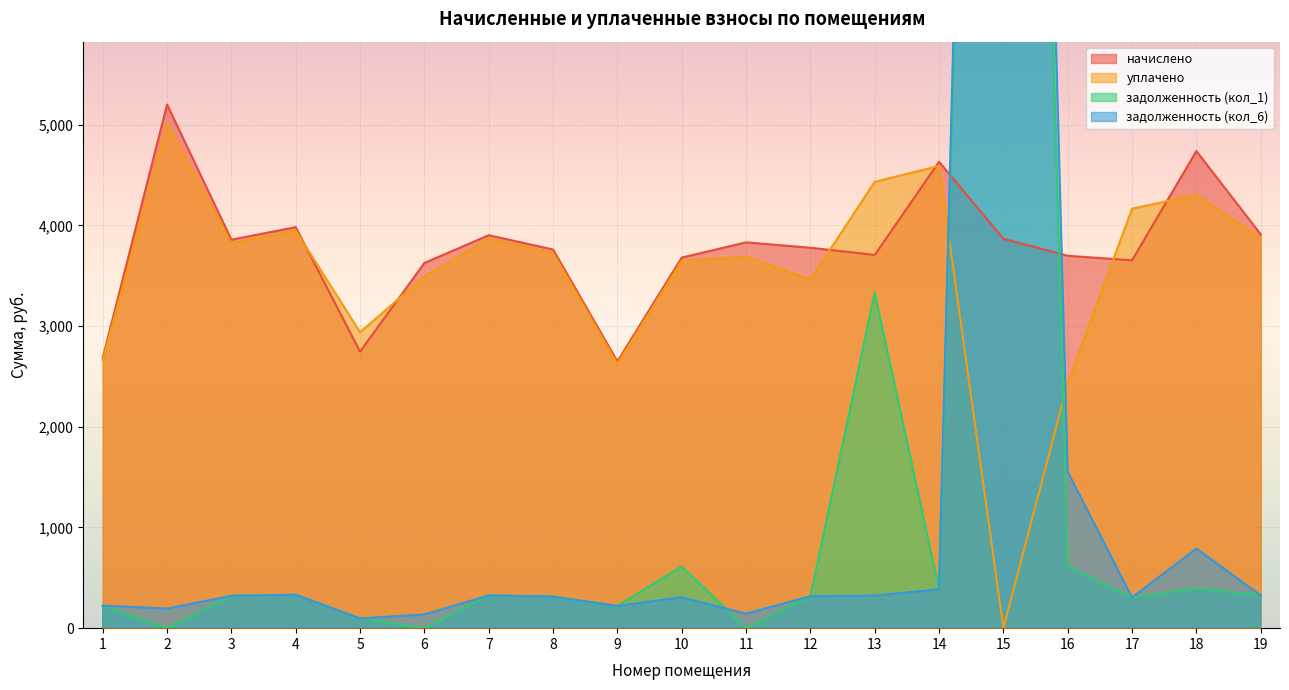

Reading left to right, list all the values displayed in this chart.

начислено: 2685.4	5201.9	3859.1	3983.6	2747.6	3628.0	3903.6	3761.3	2649.8	3681.2	3832.4	3779.2	3708.0	4632.7	3868.1	3699.1	3654.6	4739.4	3912.5
уплачено: 2661.8	5007.4	3825.2	3948.7	2940.4	3492.4	3869.4	3728.3	2626.6	3648.9	3689.2	3464.2	4433.7	4592.1	0.0	2433.6	4167.5	4302.9	3878.2
задолженность (кол_1): 223.8	0.0	321.6	332.0	96.4	0.0	325.3	313.4	220.8	613.5	0.0	314.9	3332.3	386.1	23602.5	616.5	304.6	394.9	326.0
задолженность (кол_6): 223.8	194.4	321.6	332.0	96.4	135.6	325.3	313.4	220.8	306.8	143.2	317.5	322.9	386.1	24975.7	1553.2	304.6	789.9	326.0